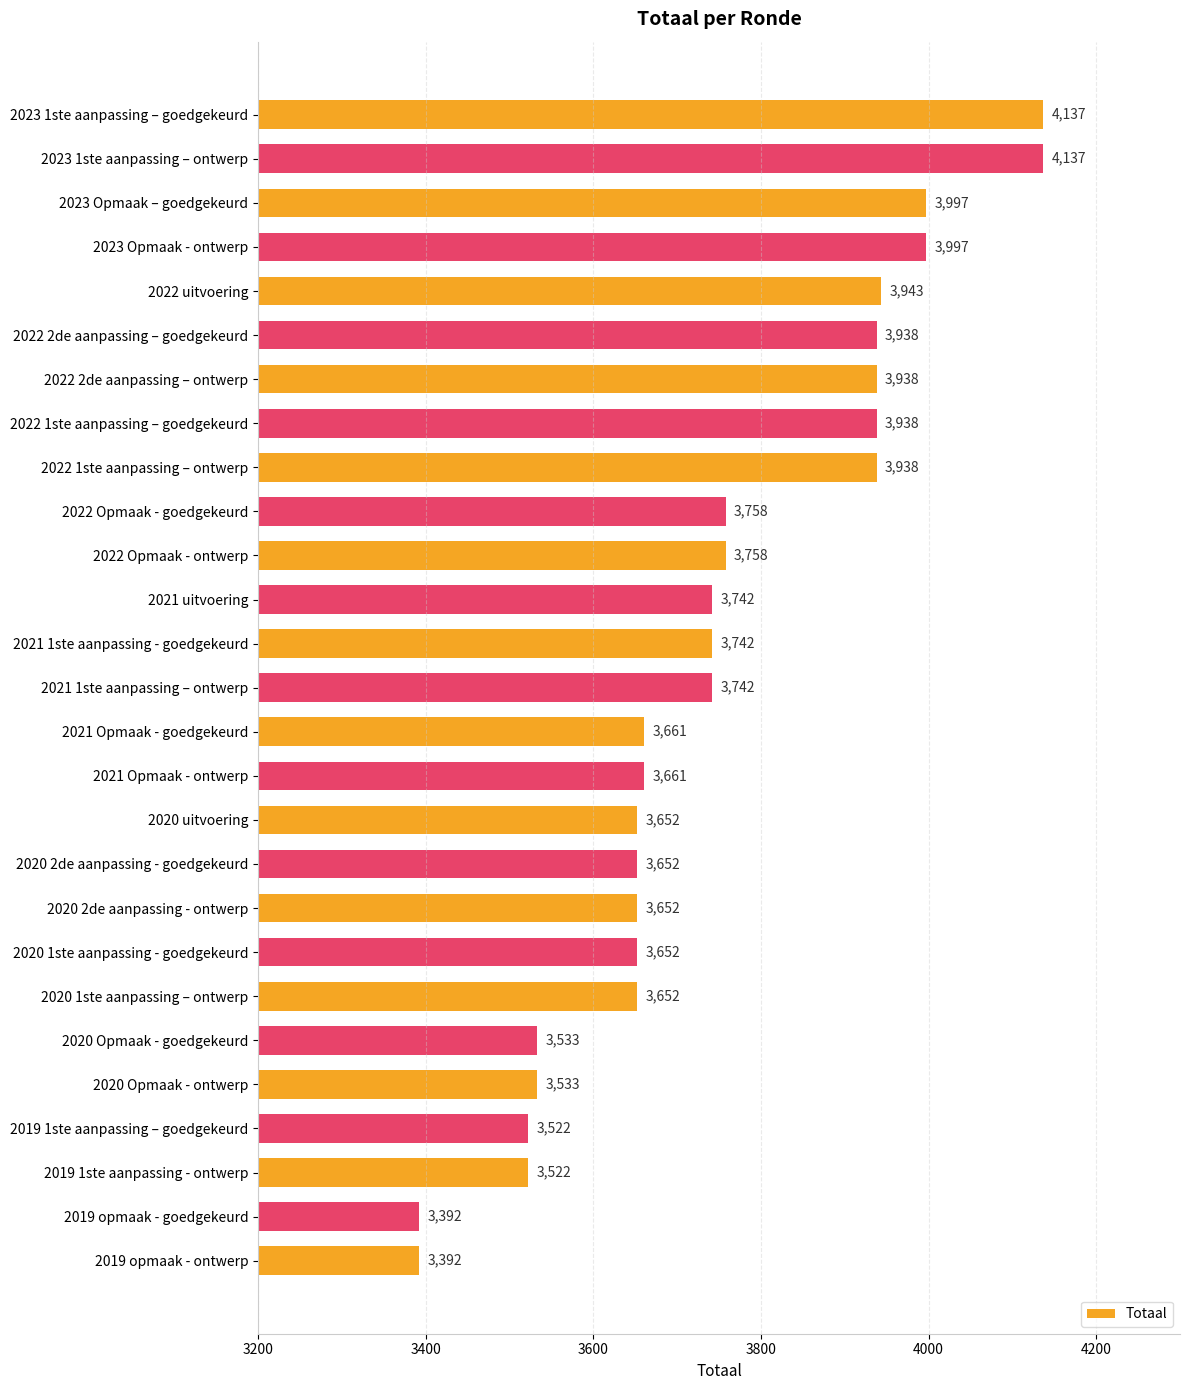

What is the value of the 5th bar from the top?

3943